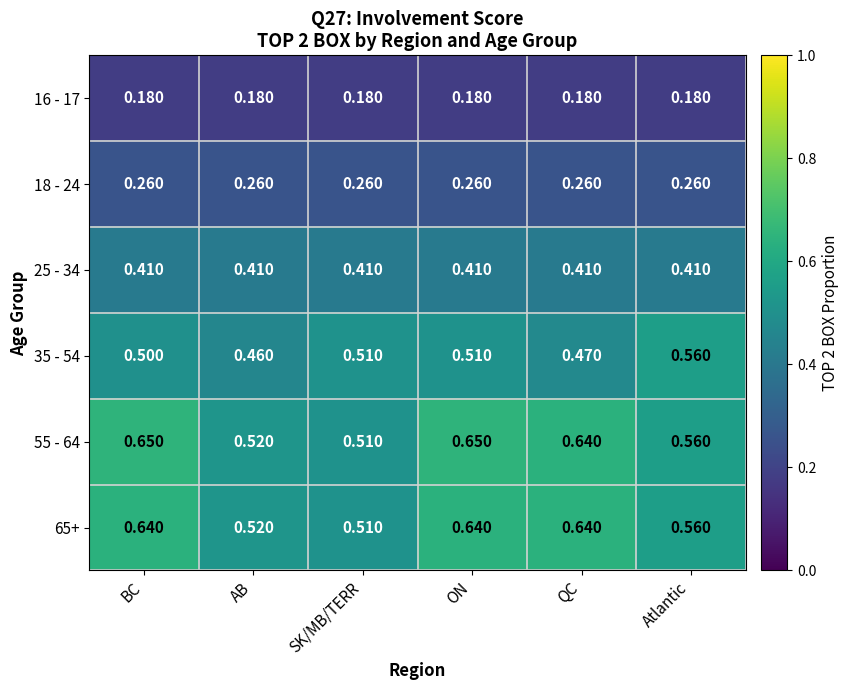

At which label is 55 - 64 closest to 0?

SK/MB/TERR